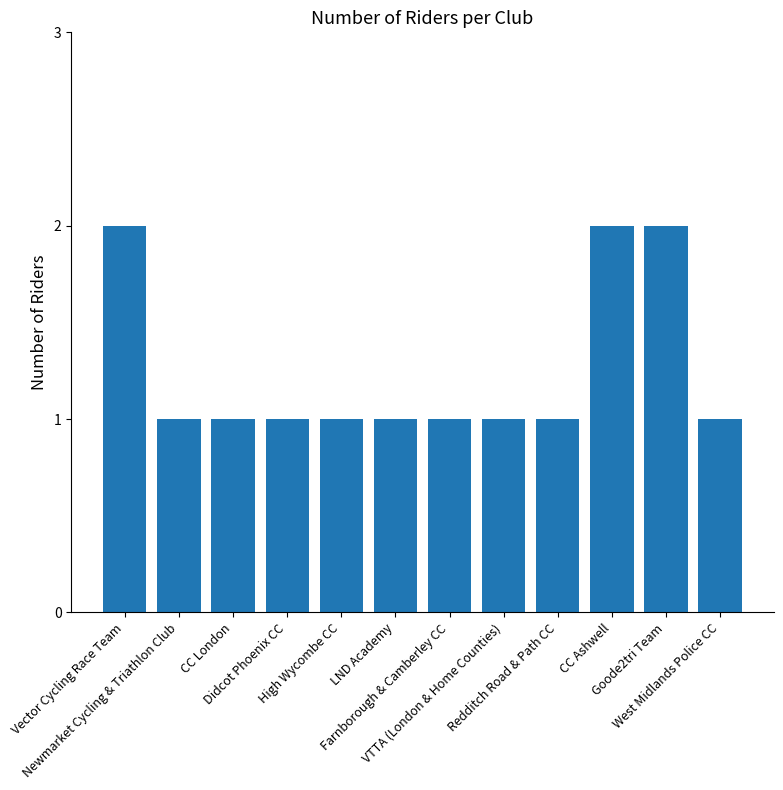

Reading left to right, transcribe all the data shown in this chart.

Vector Cycling Race Team=2	Newmarket Cycling & Triathlon Club=1	CC London=1	Didcot Phoenix CC=1	High Wycombe CC=1	LND Academy=1	Farnborough & Camberley CC=1	VTTA (London & Home Counties)=1	Redditch Road & Path CC=1	CC Ashwell=2	Goode2tri Team=2	West Midlands Police CC=1